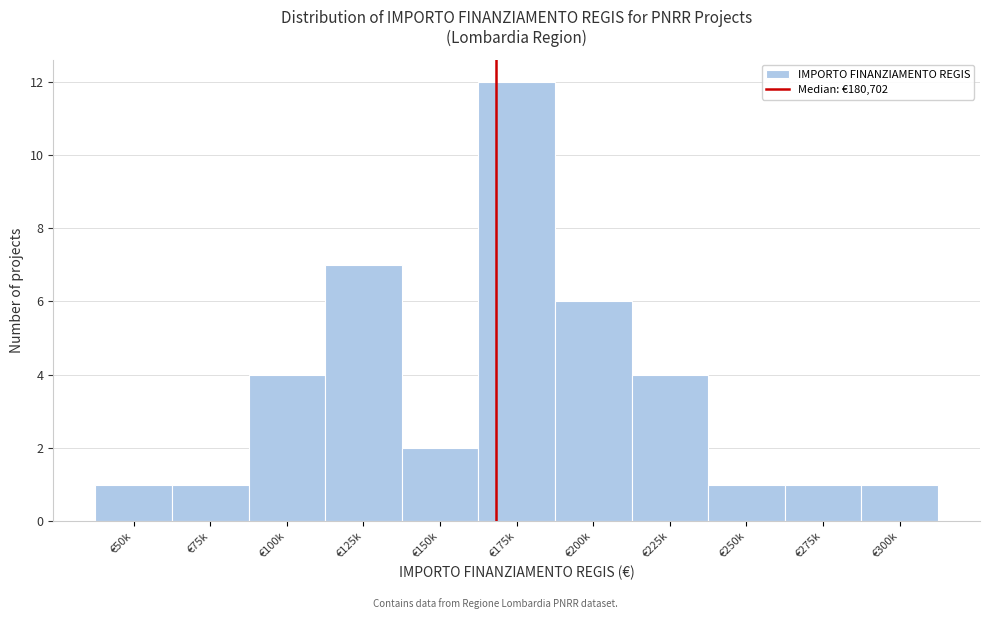

Reading left to right, list all the values displayed in this chart.

1	1	4	7	2	12	6	4	1	1	1